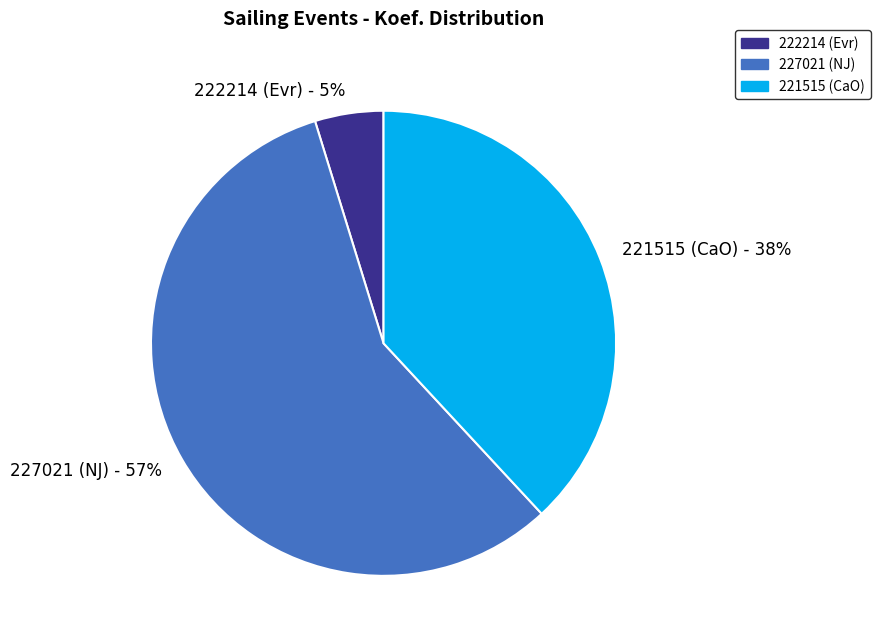

Count the number of slices in the pie.

3